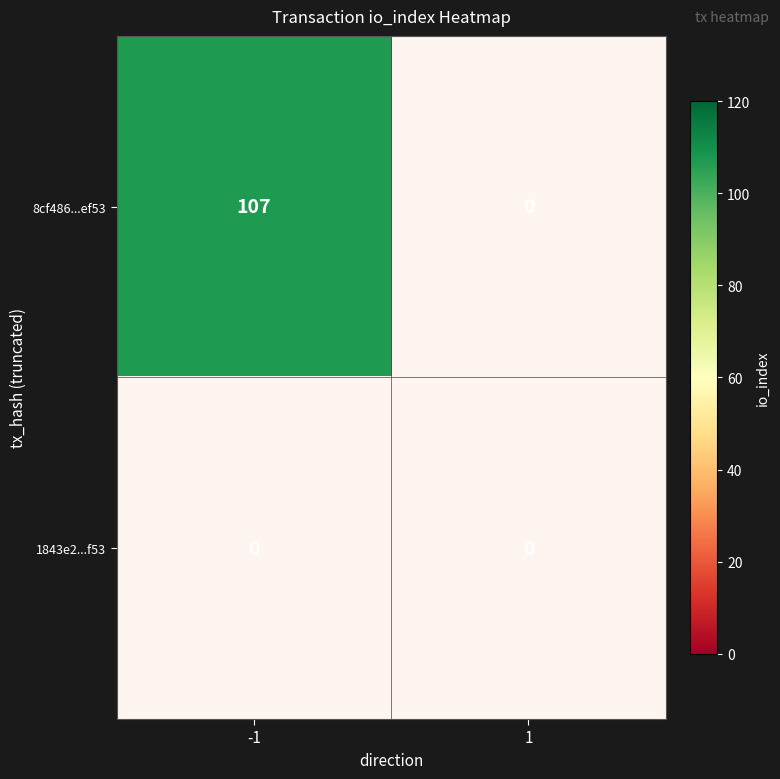

Reading left to right, list all the values displayed in this chart.

8cf486b9f6f02f6a1d6cac7e8dda2fb6d36ef53: 107	0
1843e266440399e0c256d5554b520294efcbe6b: 0	0